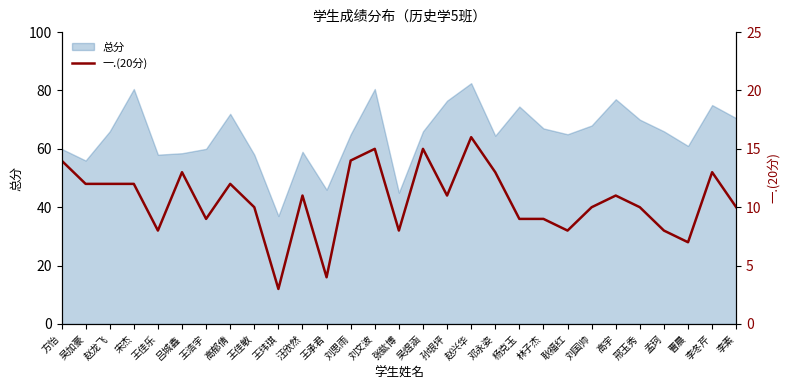

True or false: the data shows 10 at 王佳敏.

True